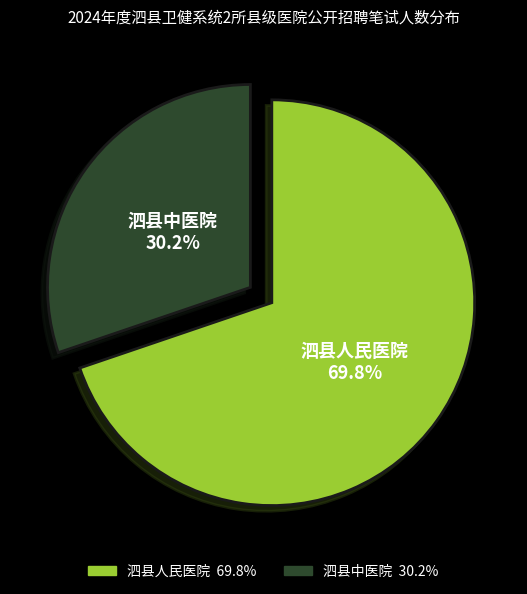

To the nearest percent, what percentage of the pie is 泗县中医院?

30%